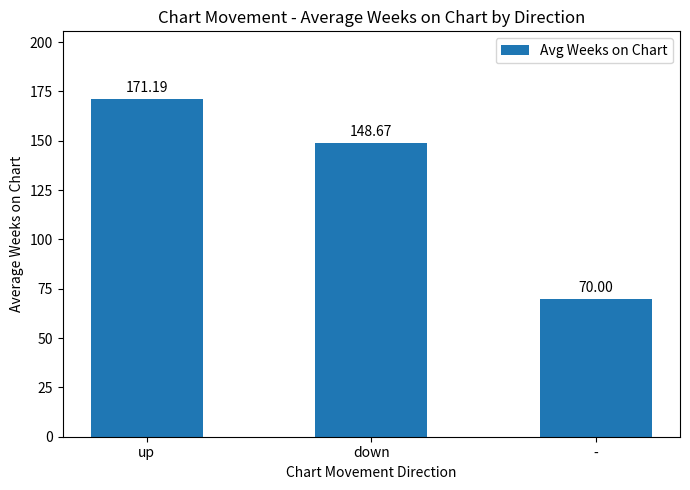

True or false: the data shows 171.2 at up.

True